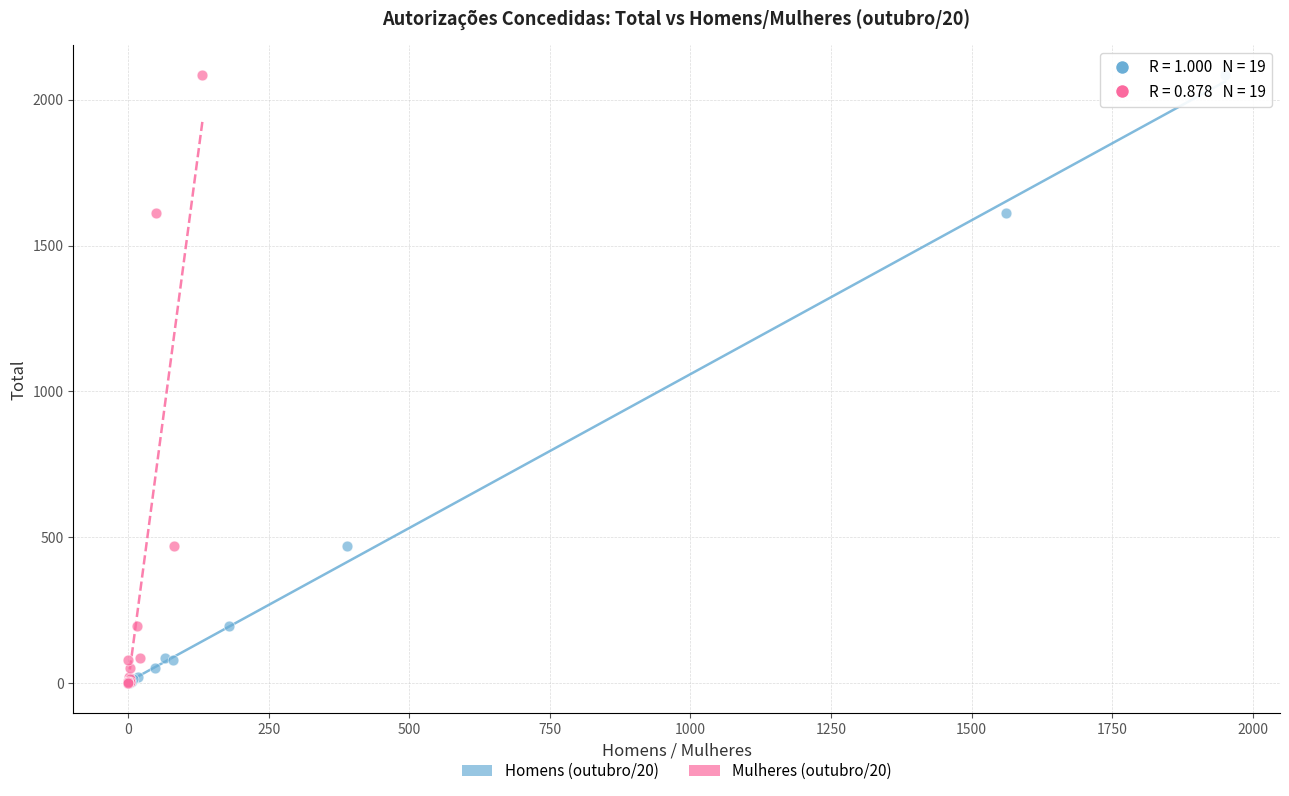

What are all the series names shown in the legend?

Homens (outubro/20), Mulheres (outubro/20)